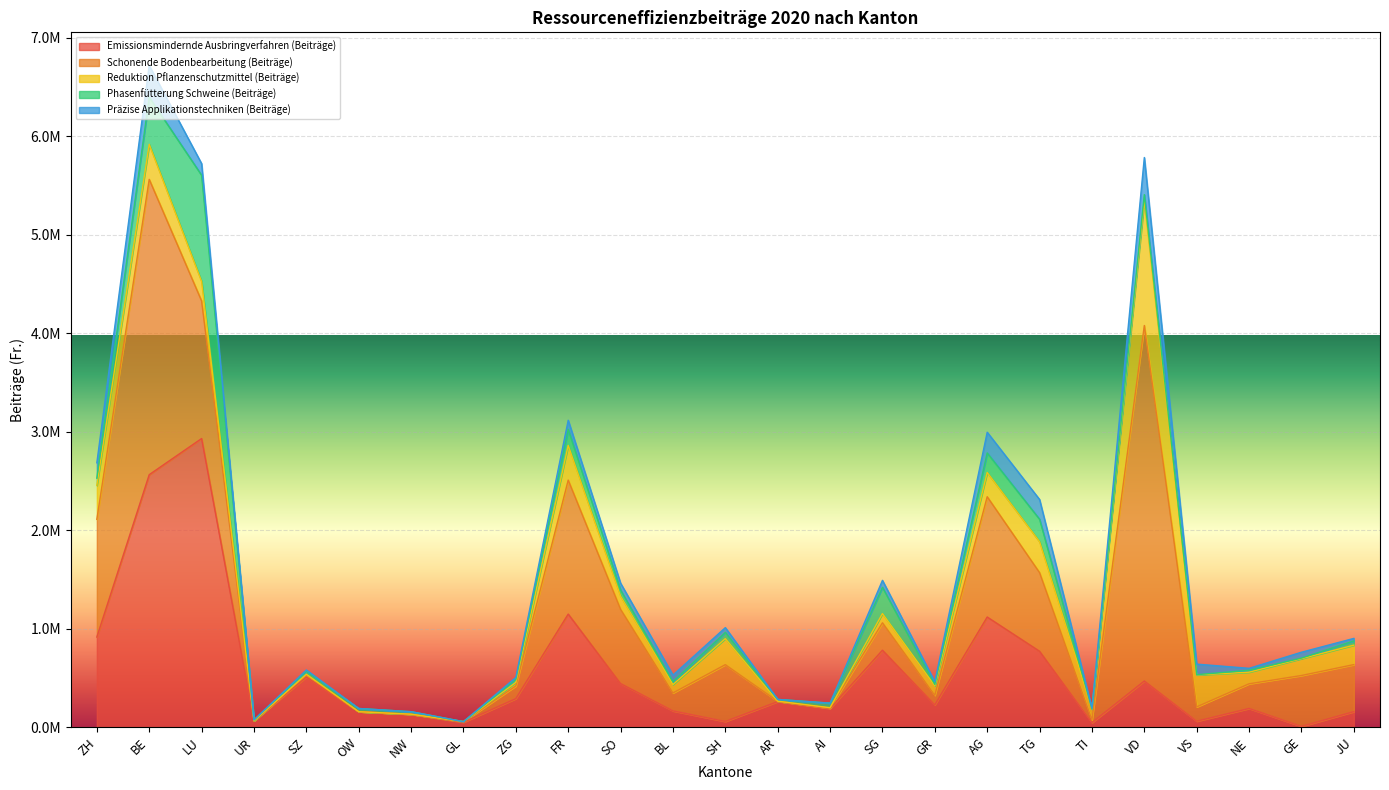

Reading left to right, list all the values displayed in this chart.

Emissionsmindernde Ausbringverfahren (Beiträge): ZH=915546.6	BE=2563944.2	LU=2930771.8	UR=64768.5	SZ=510345.9	OW=157360.8	NW=129749.1	GL=50089.5	ZG=290179.8	FR=1148459.2	SO=443012.5	BL=165491.5	SH=58123.5	AR=260070.6	AI=189652.2	SG=781757.4	GR=226981.5	AG=1118727.3	TG=770983.0	TI=46049.4	VD=469057.8	VS=60810.6	NE=190360.5	GE=8083.5	JU=157980.9
Schonende Bodenbearbeitung (Beiträge): ZH=1195415.0	BE=2998312.1	LU=1397140.3	UR=0.0	SZ=18906.0	OW=0.0	NW=2270.0	GL=6667.0	ZG=128458.4	FR=1360757.9	SO=753461.0	BL=182285.8	SH=577032.9	AR=3270.5	AI=4379.5	SG=278179.0	GR=96952.0	AG=1221267.5	TG=798159.3	TI=28930.0	VD=3609552.0	VS=145605.5	NE=250376.0	GE=516909.0	JU=477696.0
Reduktion Pflanzenschutzmittel (Beiträge): ZH=344324.5	BE=355866.4	LU=198469.1	UR=28.0	SZ=9092.5	OW=36.0	NW=0.0	GL=0.0	ZG=37369.8	FR=352041.0	SO=133720.1	BL=85123.8	SH=264162.0	AR=535.0	AI=4065.0	SG=93913.0	GR=95653.0	AG=246320.5	TG=314634.8	TI=109314.1	VD=1268110.0	VS=323949.5	NE=117884.0	GE=170730.5	JU=197274.0
Phasenfütterung Schweine (Beiträge): ZH=73698.1	BE=478414.7	LU=1077792.4	UR=9668.8	SZ=30103.8	OW=32900.7	NW=25659.9	GL=0.0	ZG=27289.5	FR=163194.5	SO=62160.7	BL=29622.2	SH=63674.4	AR=18558.8	AI=46320.4	SG=266430.5	GR=14658.0	AG=198304.0	TG=227505.6	TI=0.0	VD=60432.4	VS=2690.8	NE=19715.2	GE=5664.4	JU=43704.2
Präzise Applikationstechniken (Beiträge): ZH=155908.6	BE=322659.0	LU=118393.6	UR=0.0	SZ=12606.3	OW=0.0	NW=0.0	GL=0.0	ZG=22311.7	FR=92300.0	SO=70001.4	BL=66679.7	SH=47952.9	AR=0.0	AI=0.0	SG=70635.1	GR=28528.0	AG=210443.7	TG=200781.4	TI=8709.4	VD=377101.6	VS=107523.0	NE=19459.0	GE=60057.9	JU=24941.8